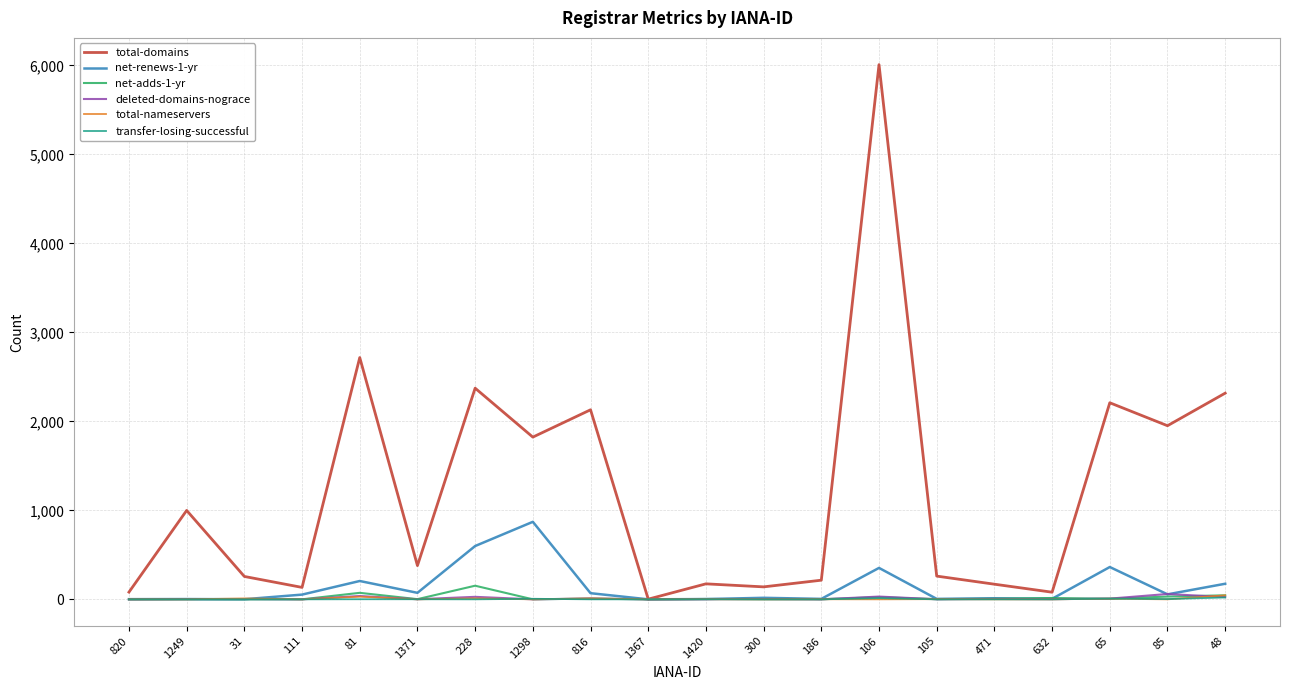

What is the spread (max minus min) of values at 300?

140